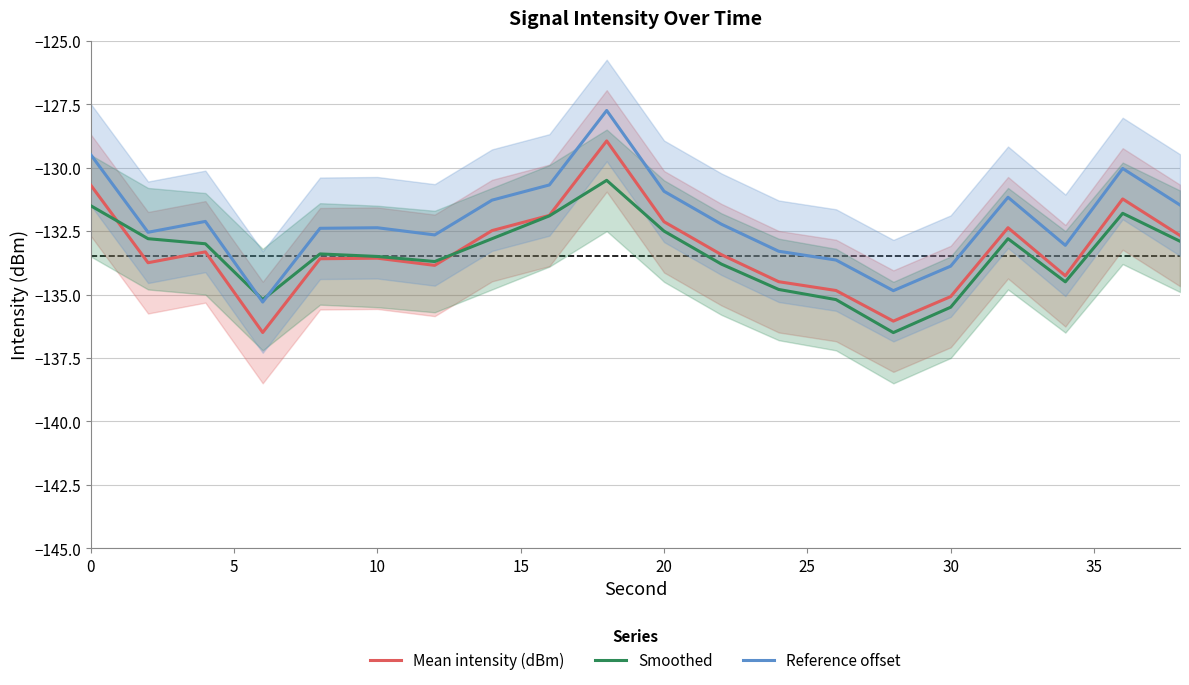

Does the chart display data point markers on the line(s)?

No